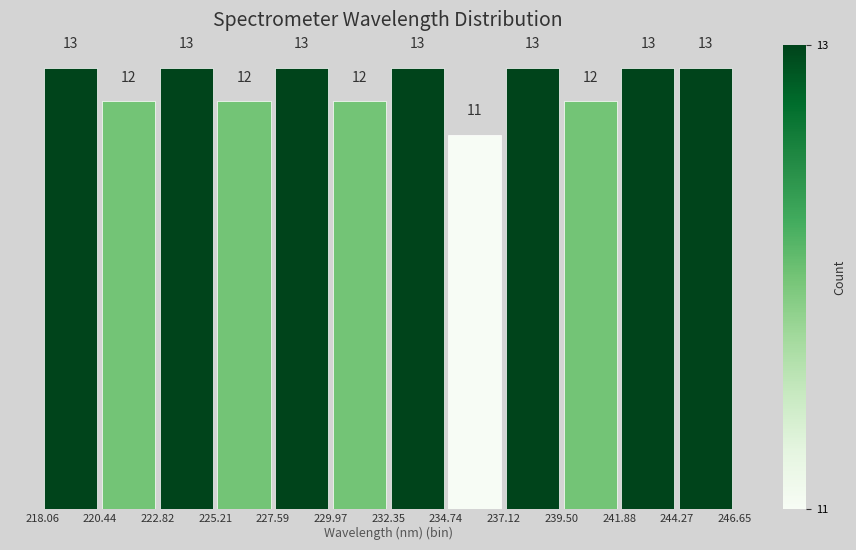

Reading left to right, list every bar in this chart as the range it spans on the x-axis followed by its height.

218.06 to 220.44: 13
220.44 to 222.82: 12
222.82 to 225.21: 13
225.21 to 227.59: 12
227.59 to 229.97: 13
229.97 to 232.35: 12
232.35 to 234.74: 13
234.74 to 237.12: 11
237.12 to 239.50: 13
239.50 to 241.88: 12
241.88 to 244.27: 13
244.27 to 246.65: 13